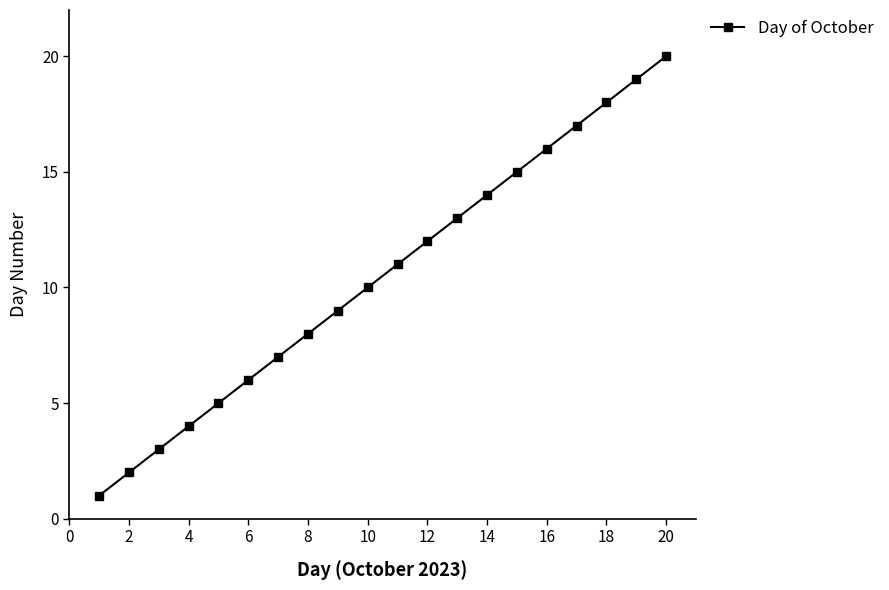

What is the greatest value displayed?

20